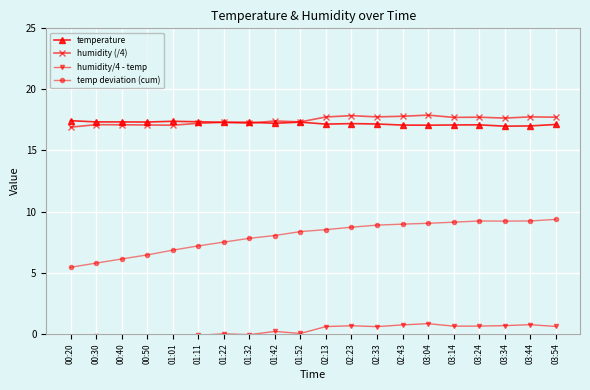

What is the average value of the temperature series?

17.2